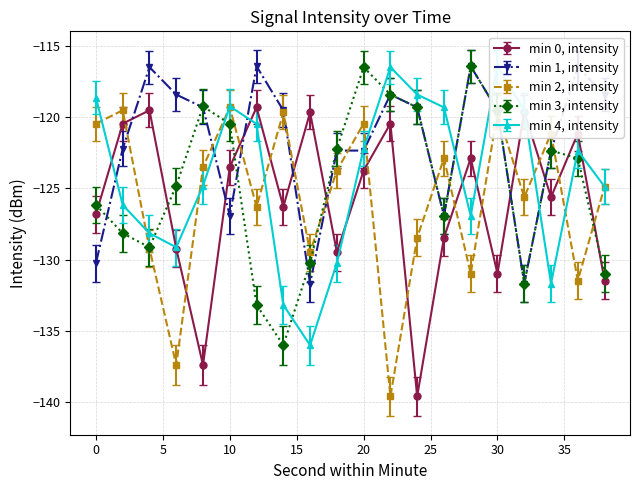

At which category is the sum across all series the highest?

20